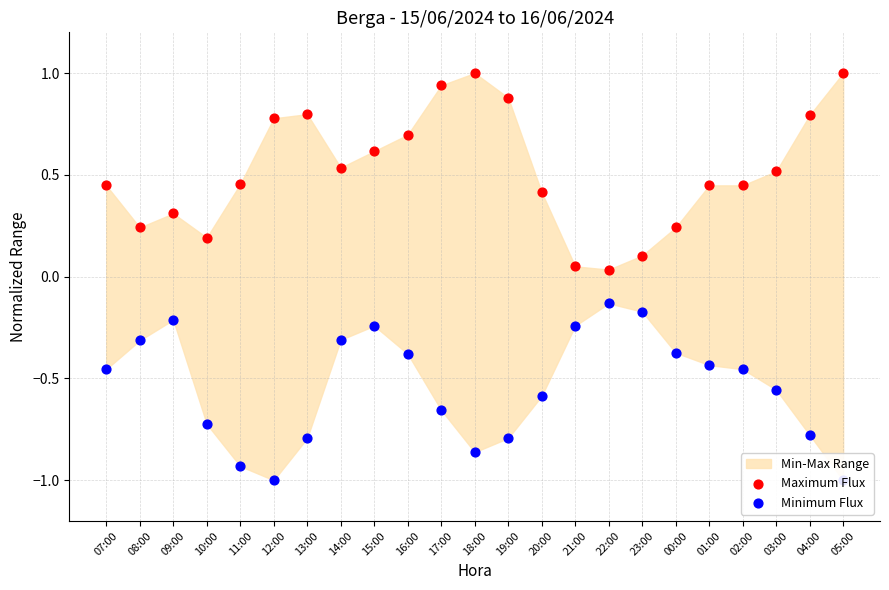

At which category is the sum across all series the highest?

15:00